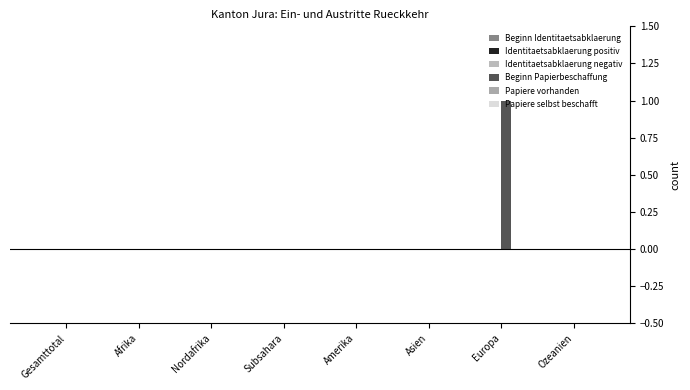

Count the number of categories in the chart.

8